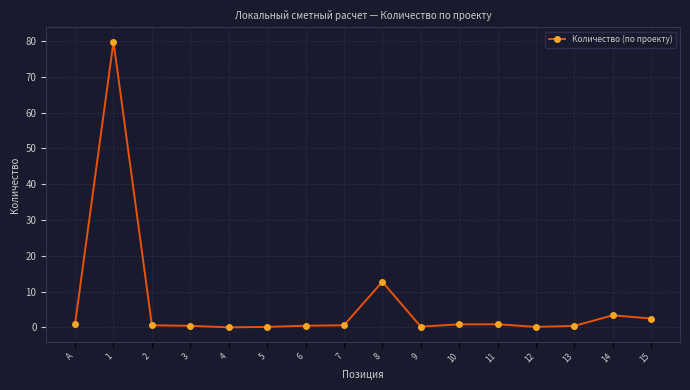

What is the difference between the second highest and minimum values?

12.7